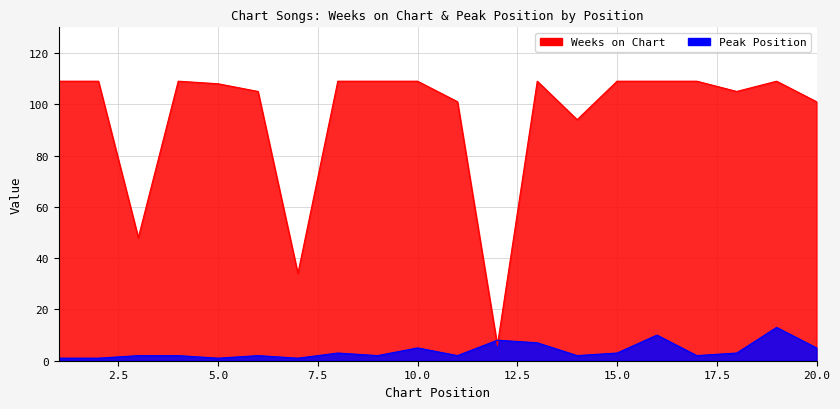

Where is the first local minimum for Weeks on Chart?

3